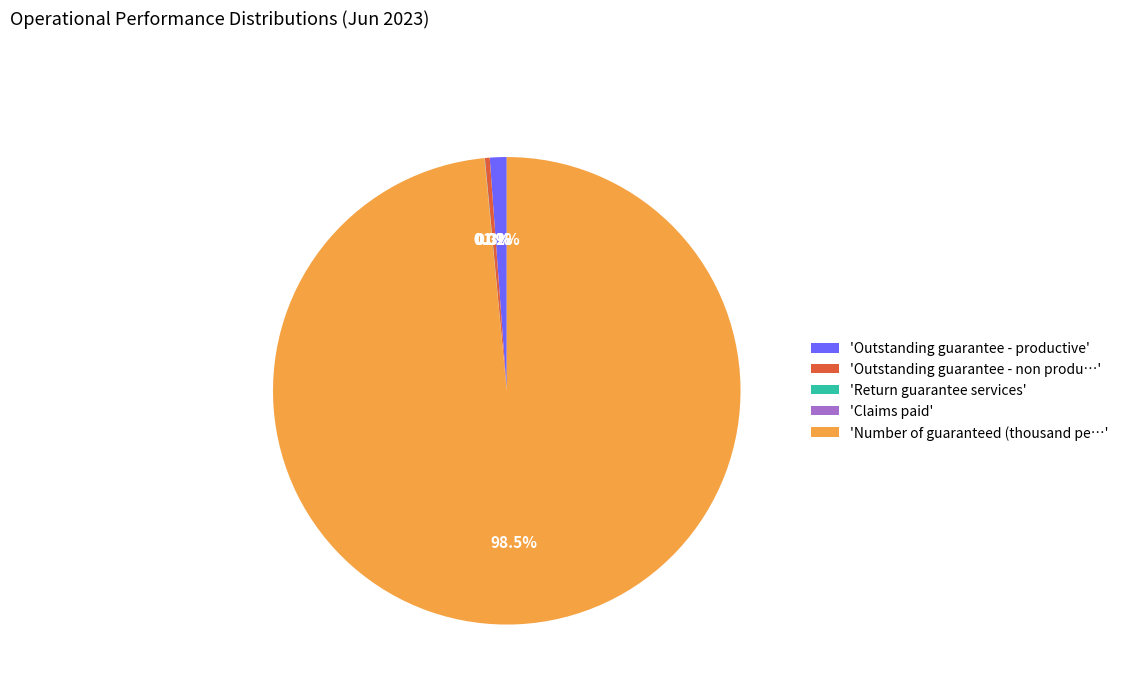

Is there a majority slice in this chart?

Yes